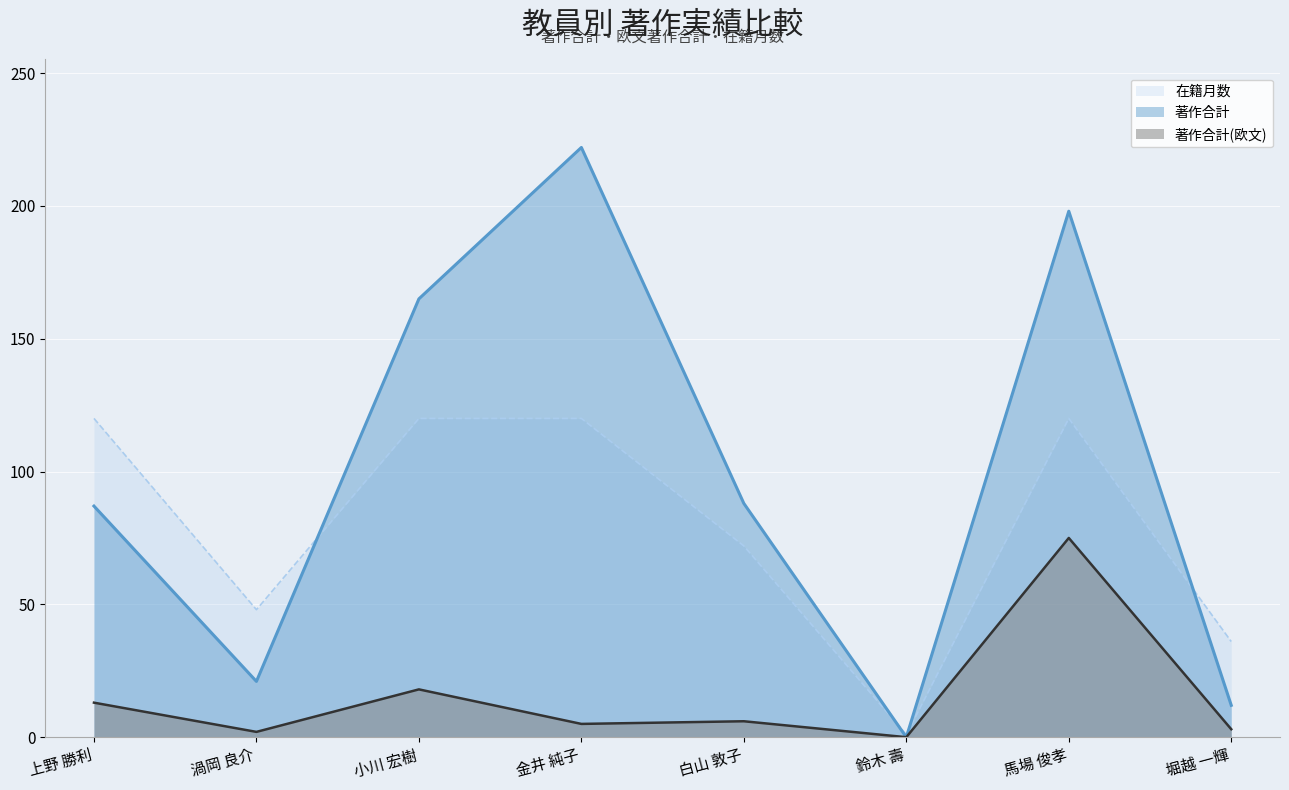

How many lines are shown in the chart?

3